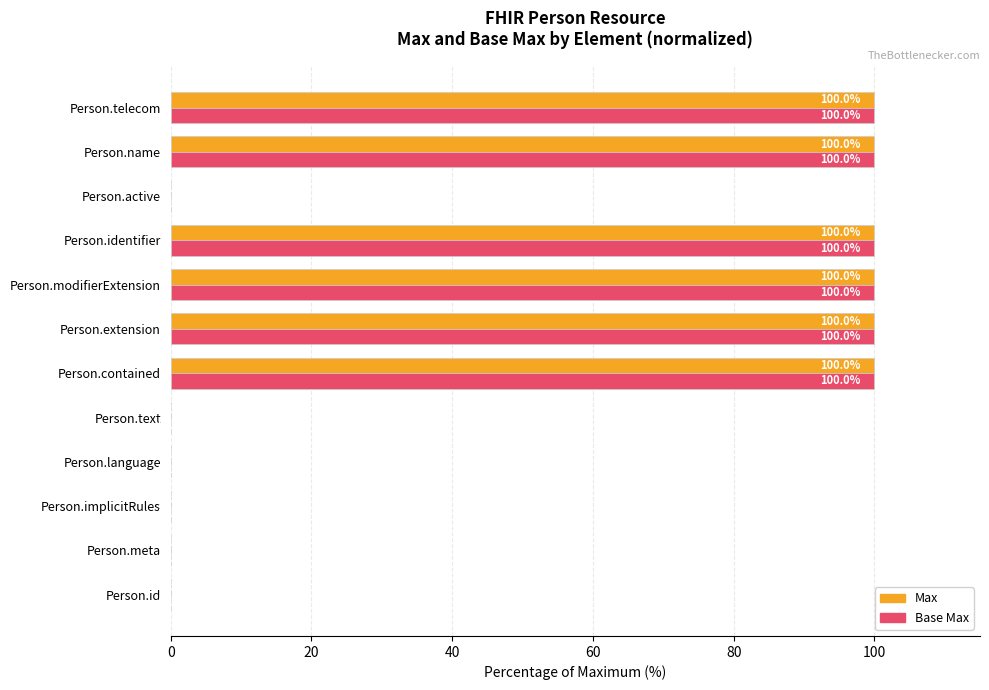

Is the value of Max at Person.language greater than the value of Base Max at Person.telecom?

No